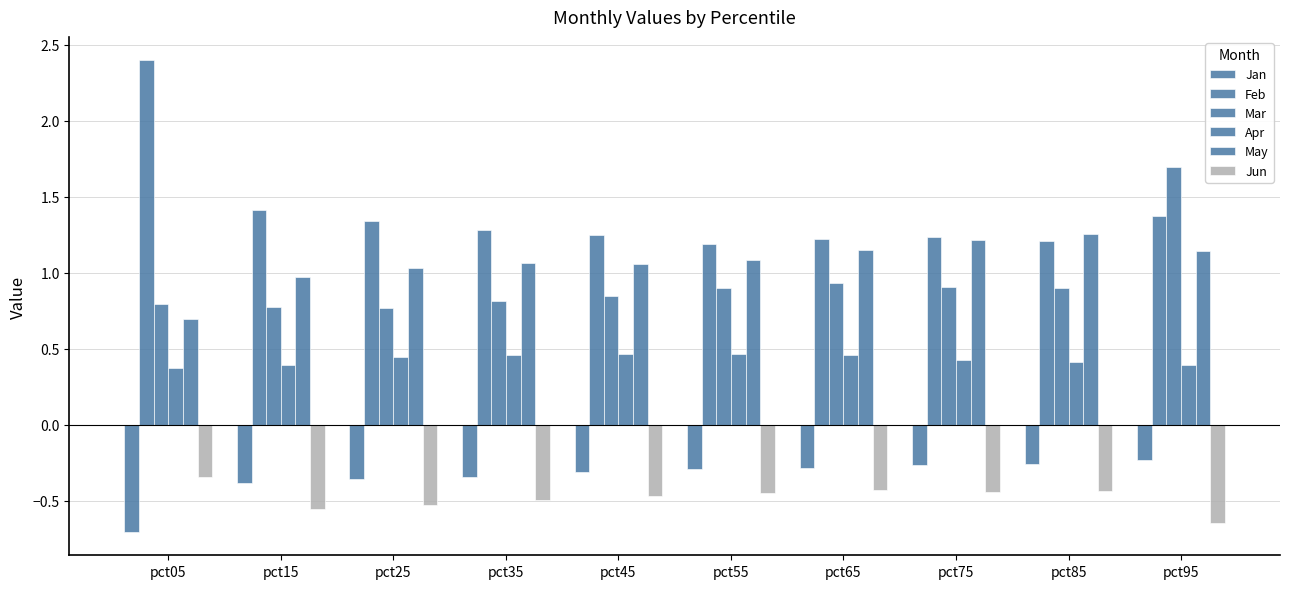

What is the sum of the Apr values at pct35 and pct65?

0.9